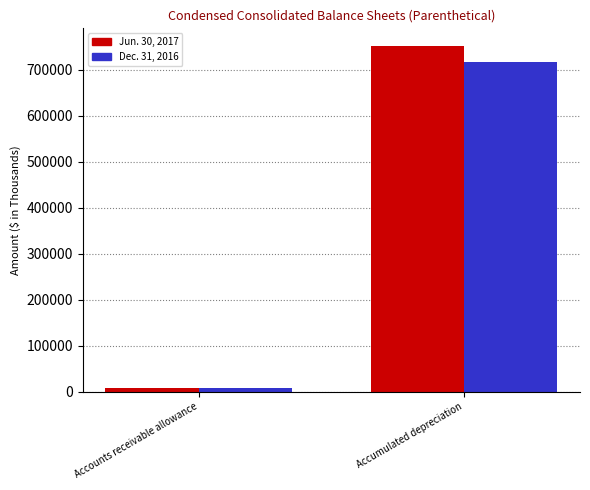

What is the total value across all series at Accounts receivable allowance?

16136